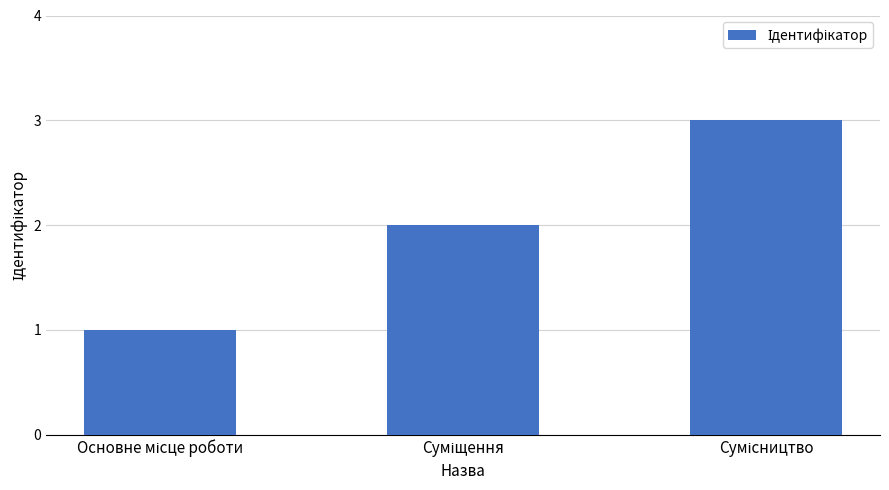

What is the greatest value displayed?

3